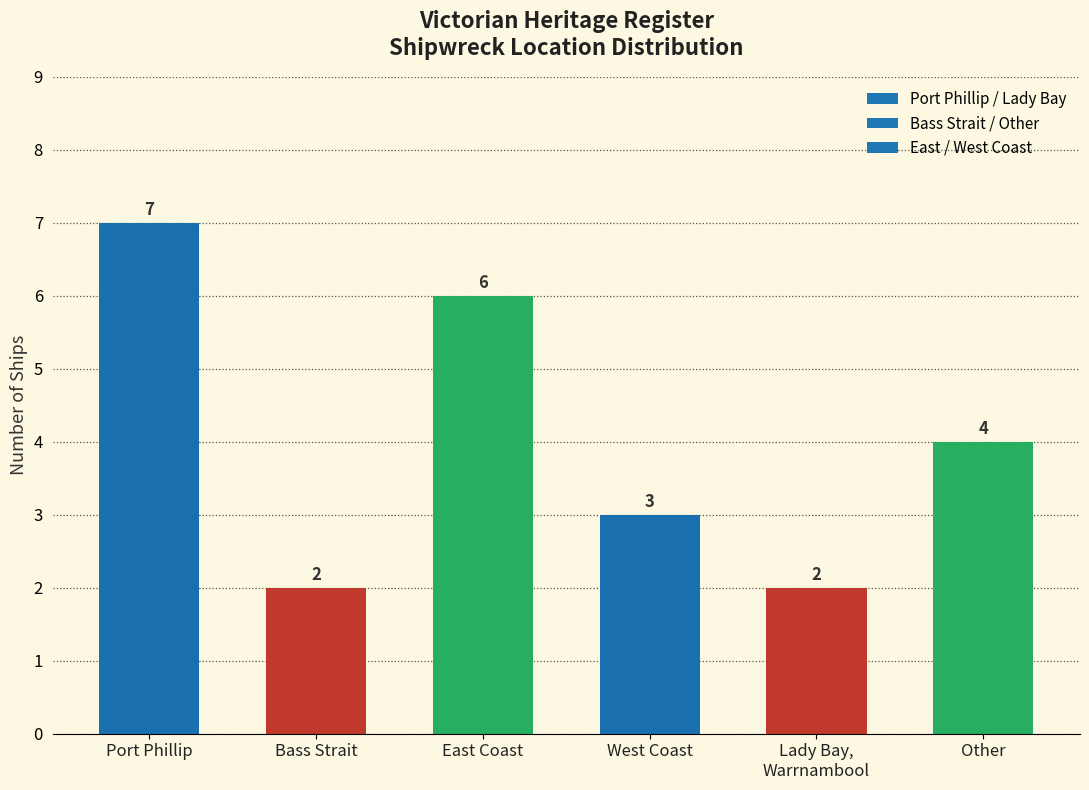

What is the average value?

4